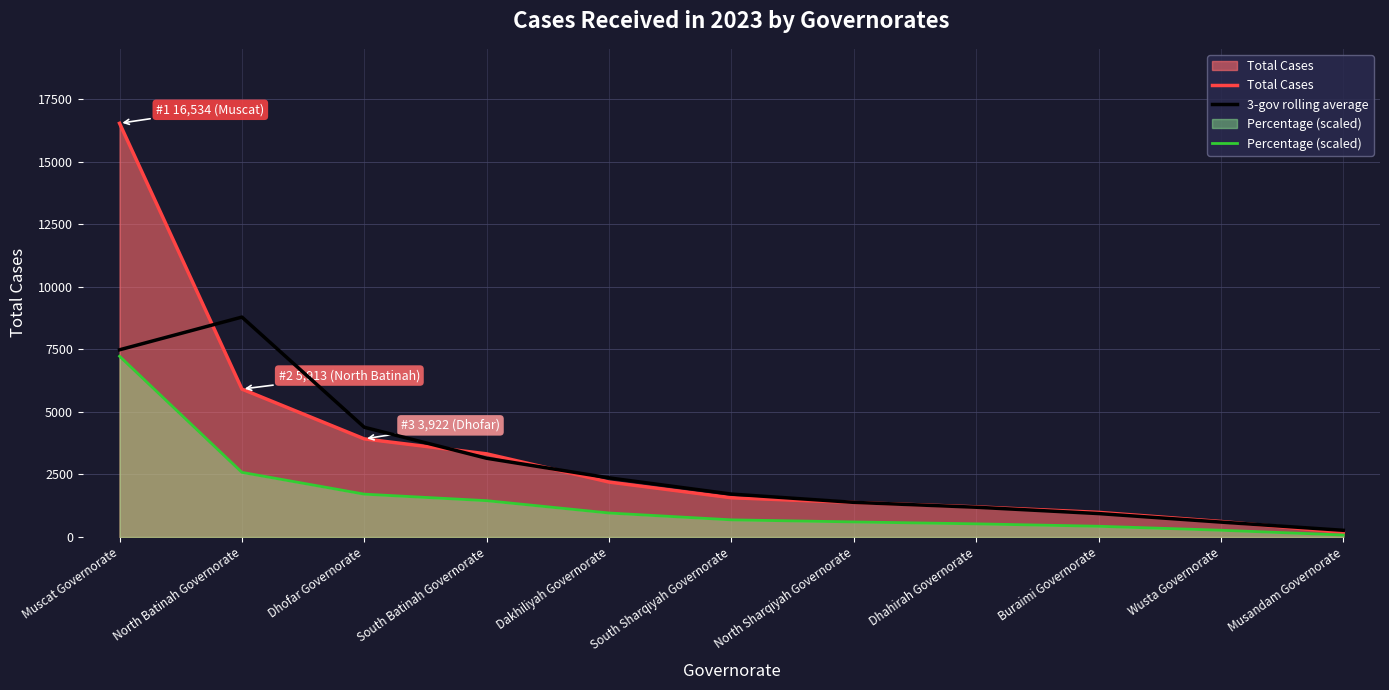

Reading left to right, list all the values displayed in this chart.

Total Cases: 16534.0	5913.0	3922.0	3324.0	2197.0	1570.0	1380.0	1206.0	985.0	621.0	184.0
3-gov rolling average: 7482.3	8789.7	4386.3	3147.7	2363.7	1715.7	1385.3	1190.3	937.3	596.7	268.3
Percentage (scaled): 7225.2	2583.9	1713.9	1452.6	960.1	686.1	603.0	527.0	430.4	271.4	80.4